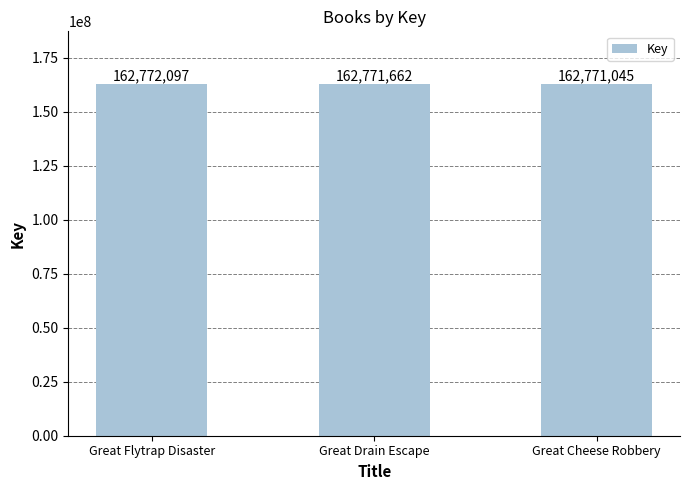

Between Great Flytrap Disaster and Great Drain Escape, which is larger?

Great Flytrap Disaster